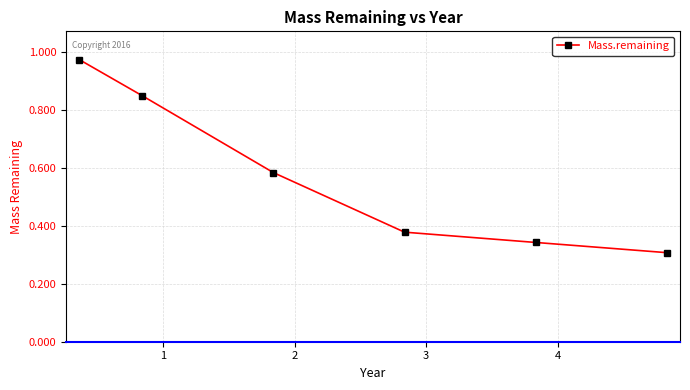

What is the difference between the maximum and minimum values?

0.7